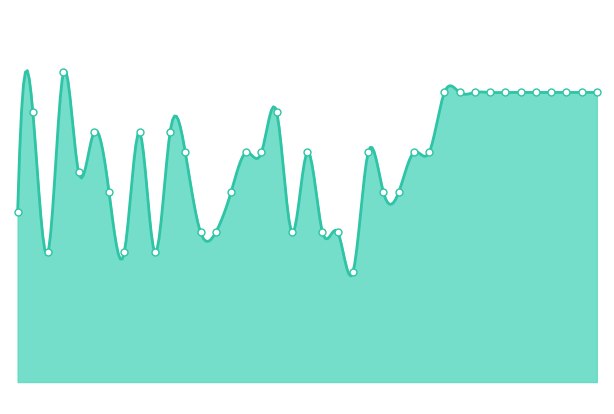

How many ด้านเก่ง values are between 2 and 3?

33